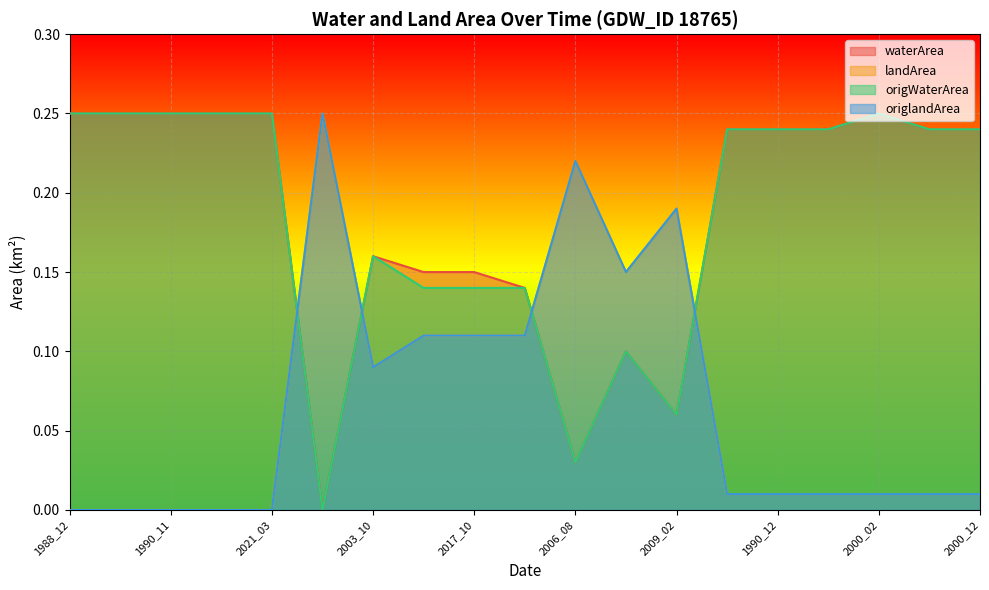

Where is origlandArea nearest to the value 0?

1988_12